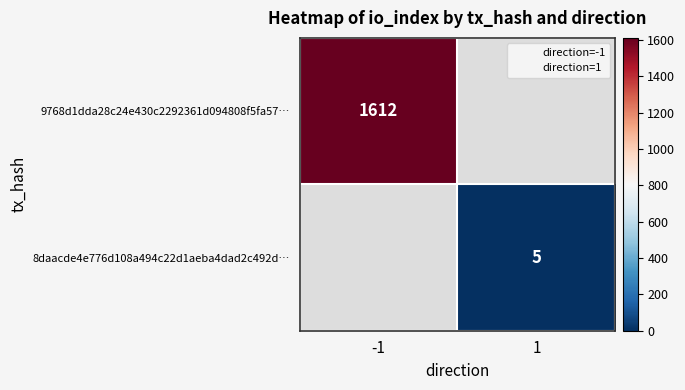

What value does the 8daacde4e776d108a494c22d1aeba4dad2c492d… series have at 1?

5.0